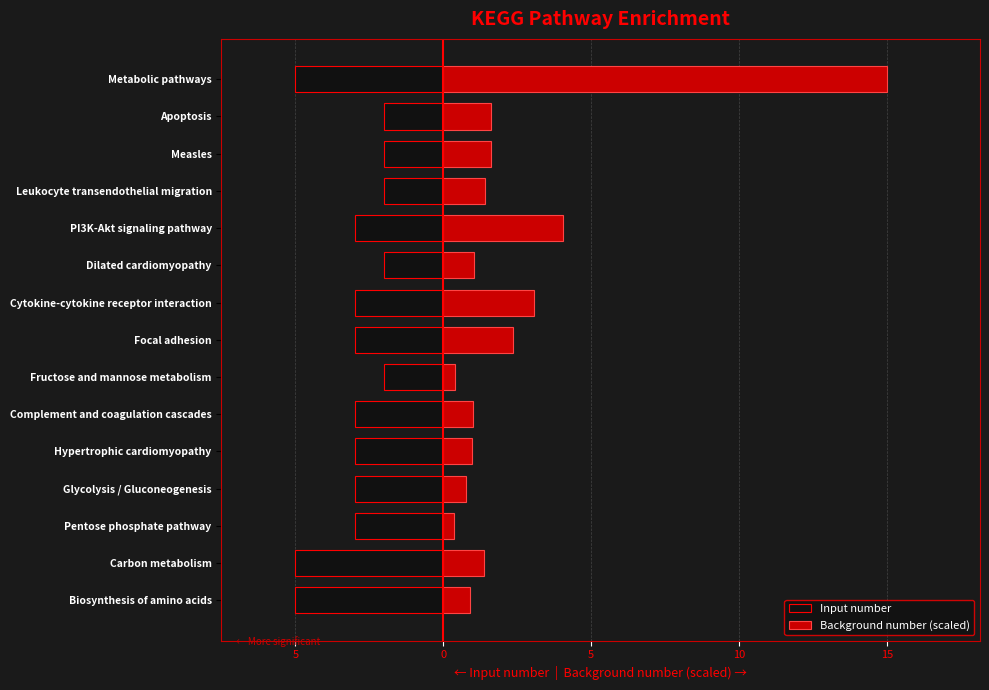

Which series has the widest spread of values?

Background number (scaled)